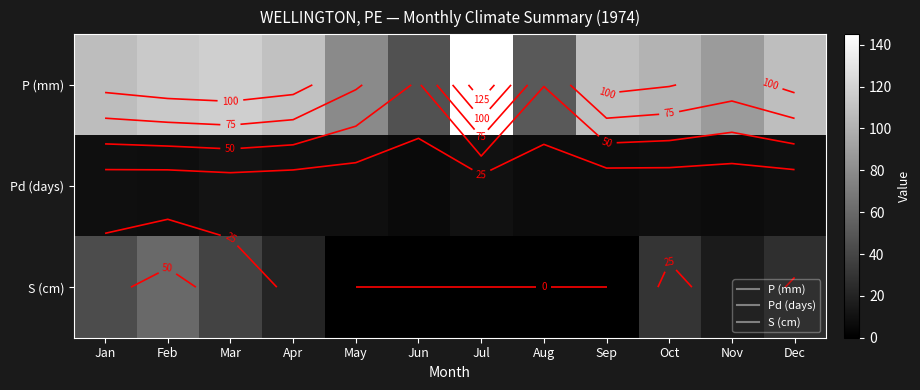

What is the maximum value for P (mm)?

145.0